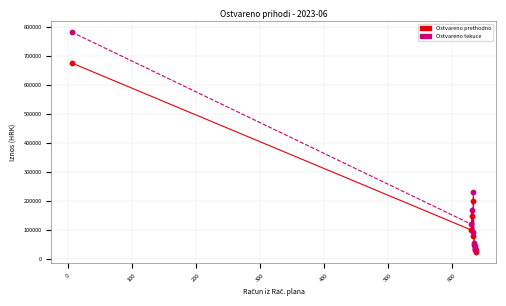

Which series has the largest range (max minus min)?

Ostvareno tekuce